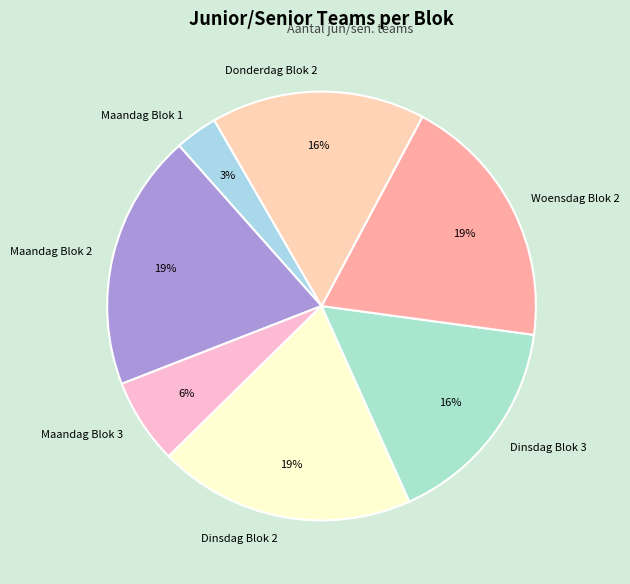

Do Woensdag Blok 2 and Maandag Blok 2 together represent more than half of the pie?

No